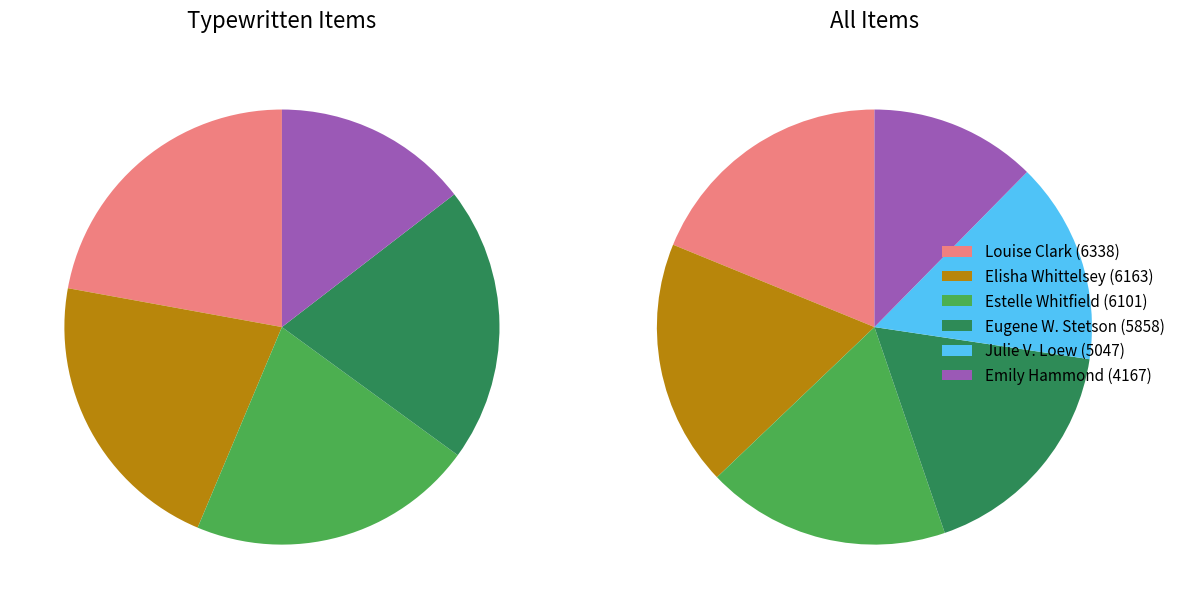

What percentage is the Letter to Emily Hammond from Martha Berry slice, to the nearest percent?

12%